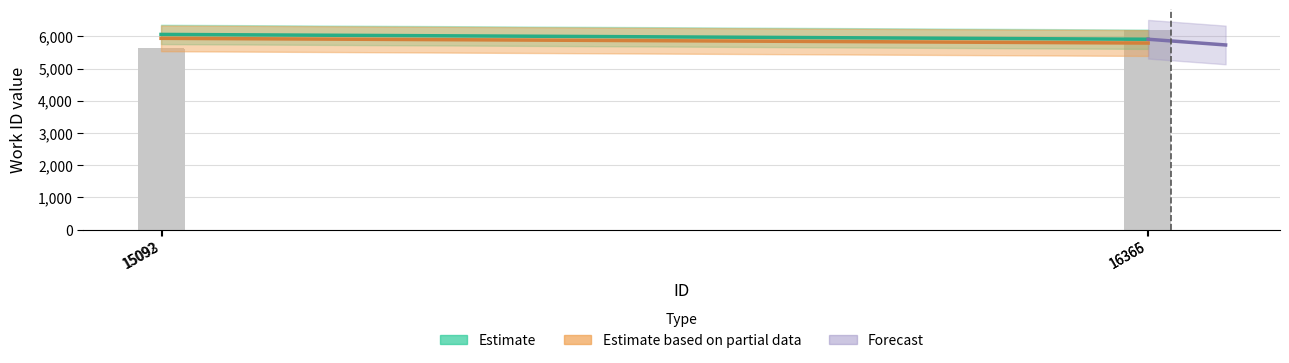

Count the number of values greater than 6187.

1